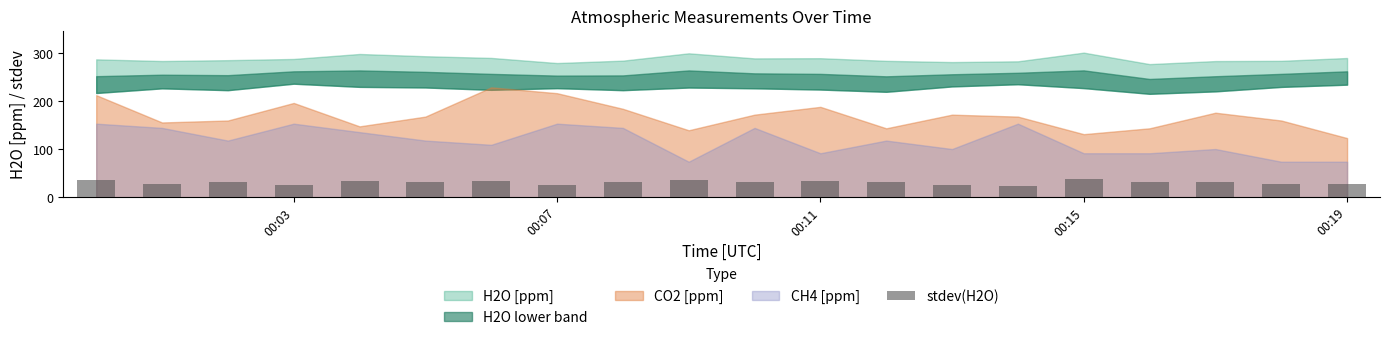

What is the difference between the maximum and second lowest values?

11.6